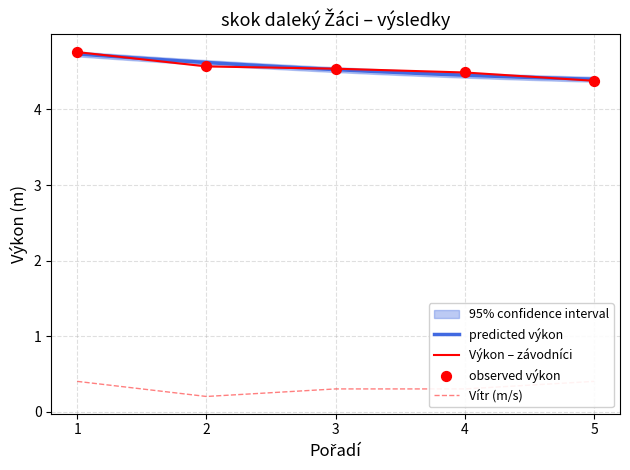

Which series contains the lowest Y value?

Vítr